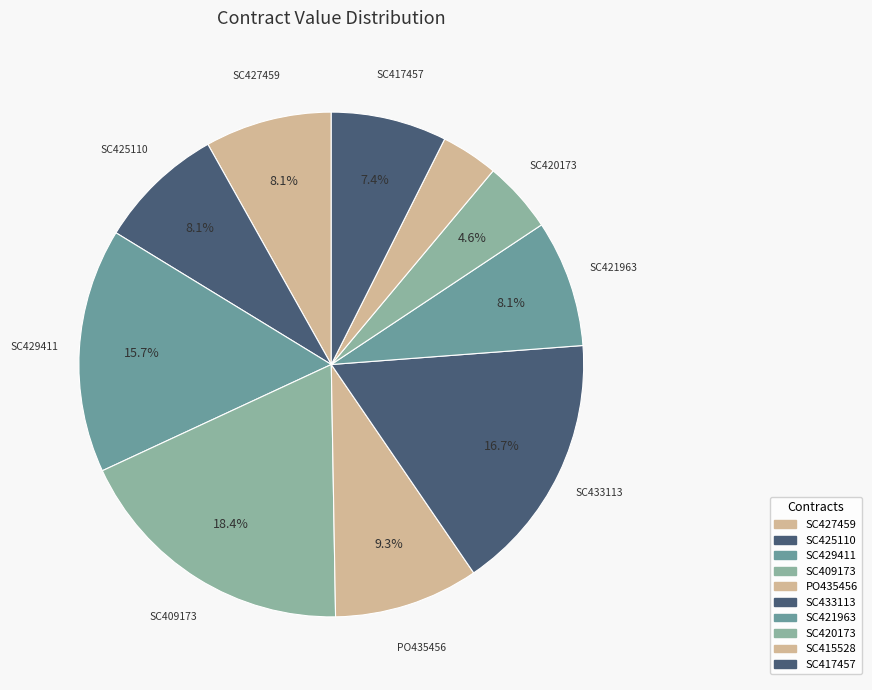

Which has a higher value, SC429411 or SC427459?

SC429411